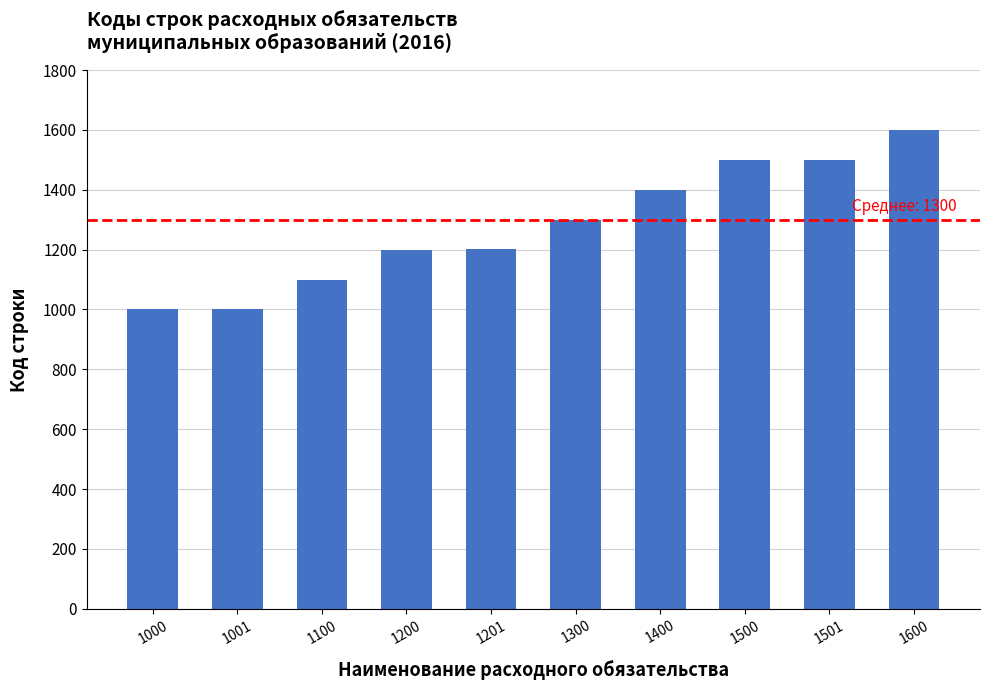

What is the change in value from 1001 to 1501?

+500